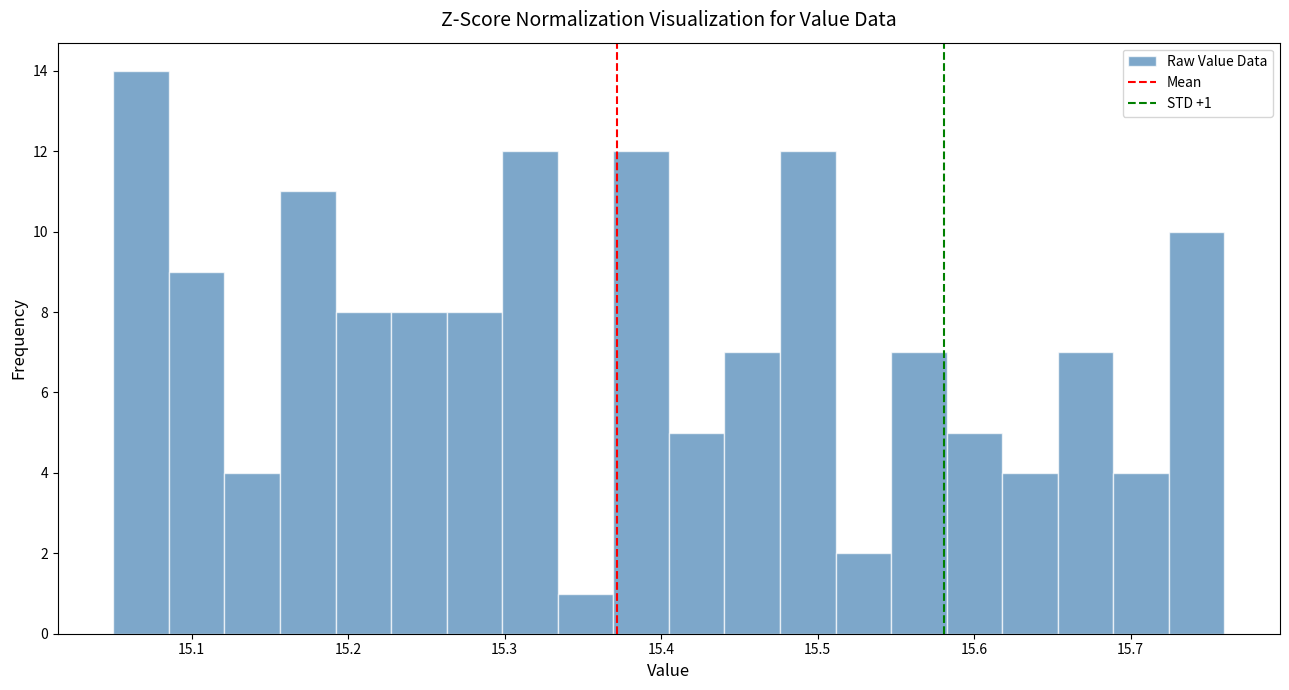

Read against the x-axis, roughly where is the centre of the tallest bar?

15.07